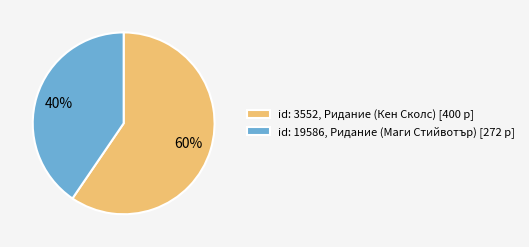

How many slices are in this pie chart?

2